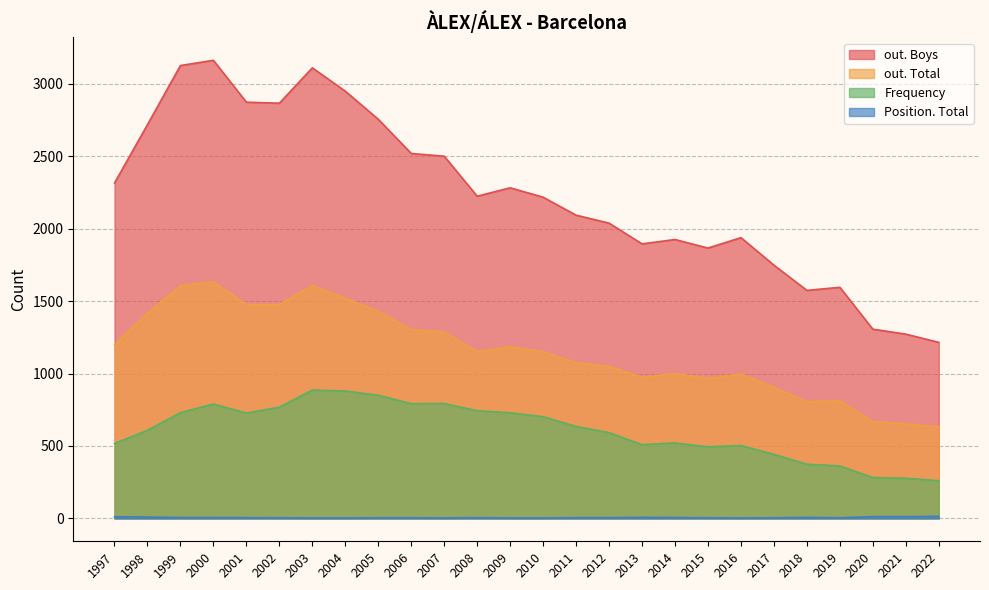

Reading right to left, extract all data points from this chart.

out. Boys: 1215	1272	1306	1595	1574	1748	1938	1866	1925	1895	2038	2093	2217	2282	2224	2500	2519	2755	2949	3110	2866	2873	3162	3126	2718	2315
out. Total: 632	653	668	812	806	905	996	966	999	974	1049	1074	1150	1185	1151	1287	1304	1429	1519	1607	1476	1476	1633	1606	1416	1198
Frequency: 260	277	282	362	374	442	503	494	521	509	592	635	702	729	743	793	792	850	879	886	768	727	789	730	608	517
Position. Total: 14	12	12	4	7	4	3	4	6	7	5	5	3	3	5	3	4	4	3	3	4	5	6	6	9	11